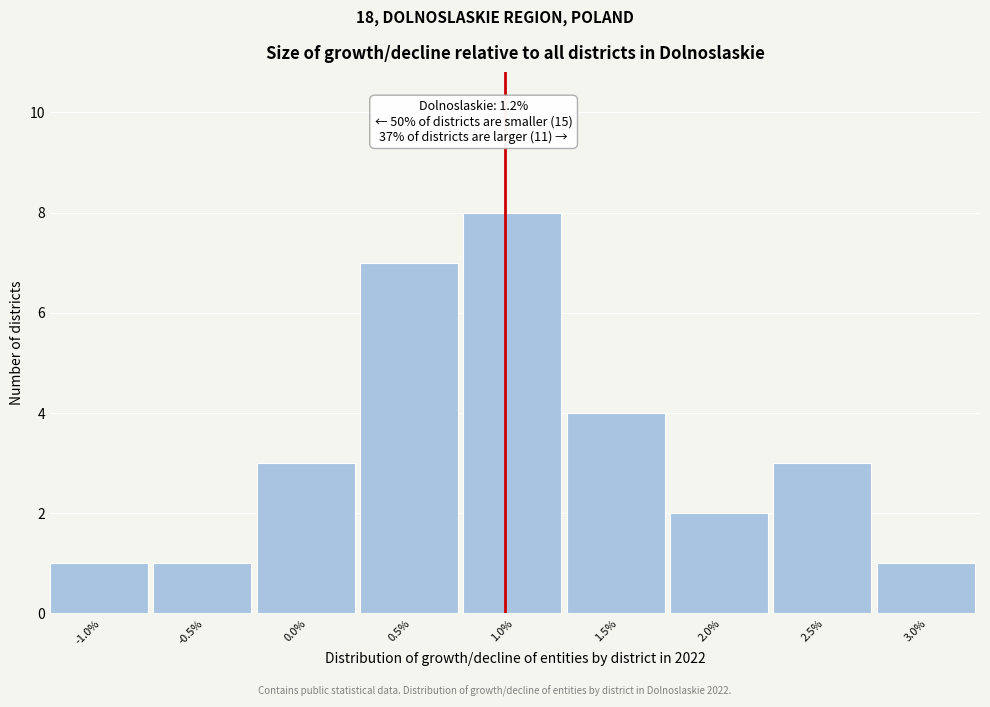

Reading right to left, list all the values displayed in this chart.

3.0%=1	2.5%=3	2.0%=2	1.5%=4	1.0%=8	0.5%=7	0.0%=3	-0.5%=1	-1.0%=1